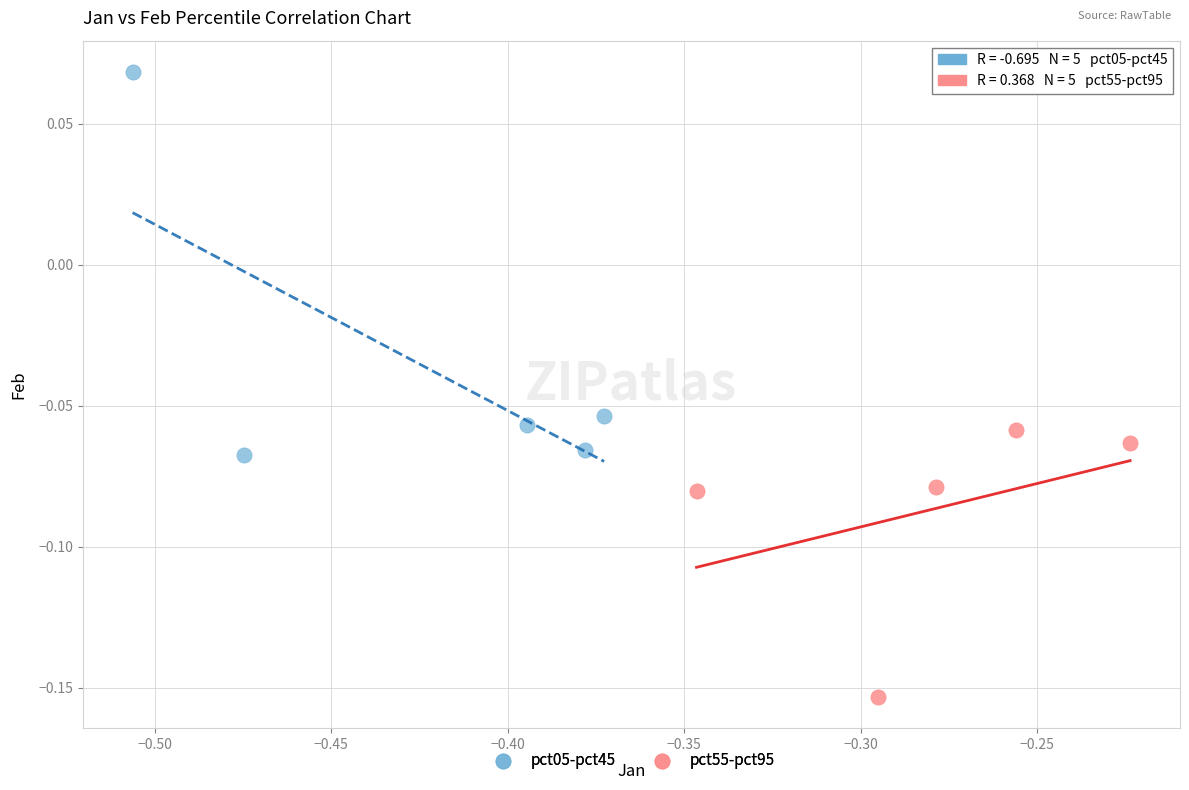

What are all the series names shown in the legend?

pct05-pct45, pct55-pct95